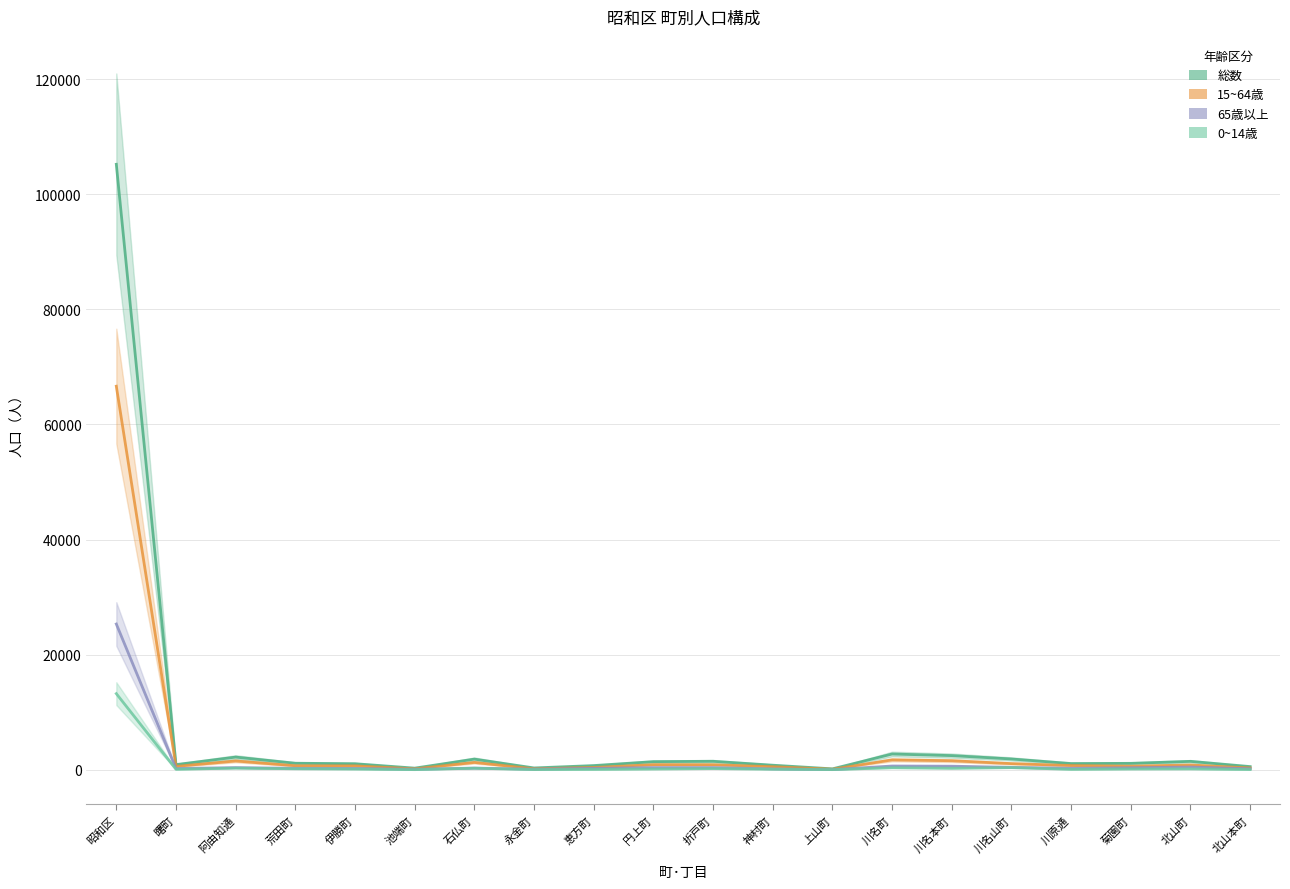

Where is 65歳以上 nearest to the value 12680?

川名町